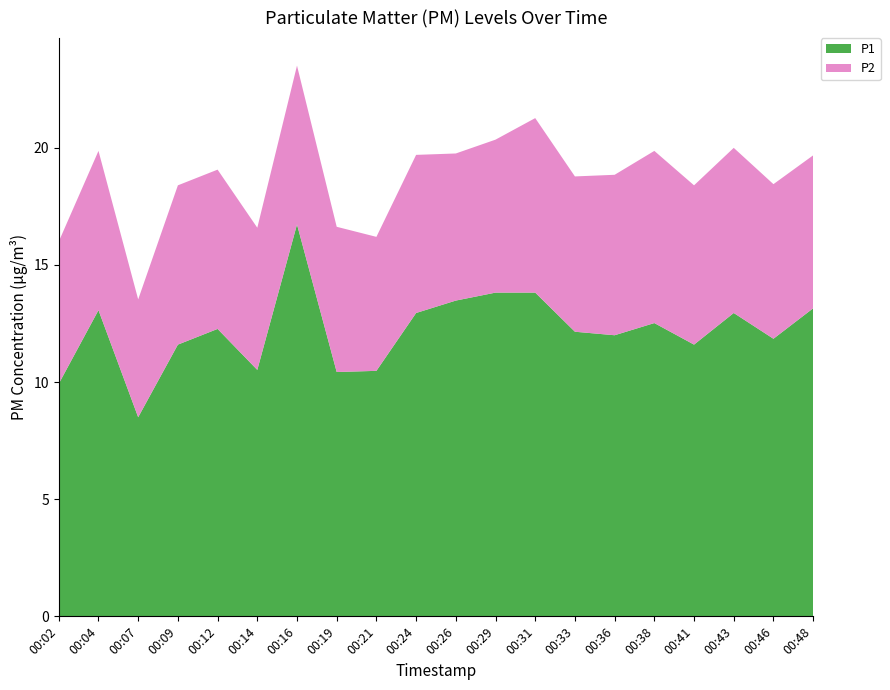

Reading left to right, list all the values displayed in this chart.

P1: 00:02=9.9	00:04=13.1	00:07=8.5	00:09=11.6	00:12=12.3	00:14=10.5	00:16=16.7	00:19=10.4	00:21=10.5	00:24=12.9	00:26=13.5	00:29=13.8	00:31=13.8	00:33=12.2	00:36=12.0	00:38=12.5	00:41=11.6	00:43=12.9	00:46=11.8	00:48=13.2
P2: 00:02=6.1	00:04=6.8	00:07=5.0	00:09=6.8	00:12=6.8	00:14=6.1	00:16=6.8	00:19=6.2	00:21=5.7	00:24=6.8	00:26=6.3	00:29=6.5	00:31=7.5	00:33=6.6	00:36=6.8	00:38=7.3	00:41=6.8	00:43=7.0	00:46=6.6	00:48=6.5